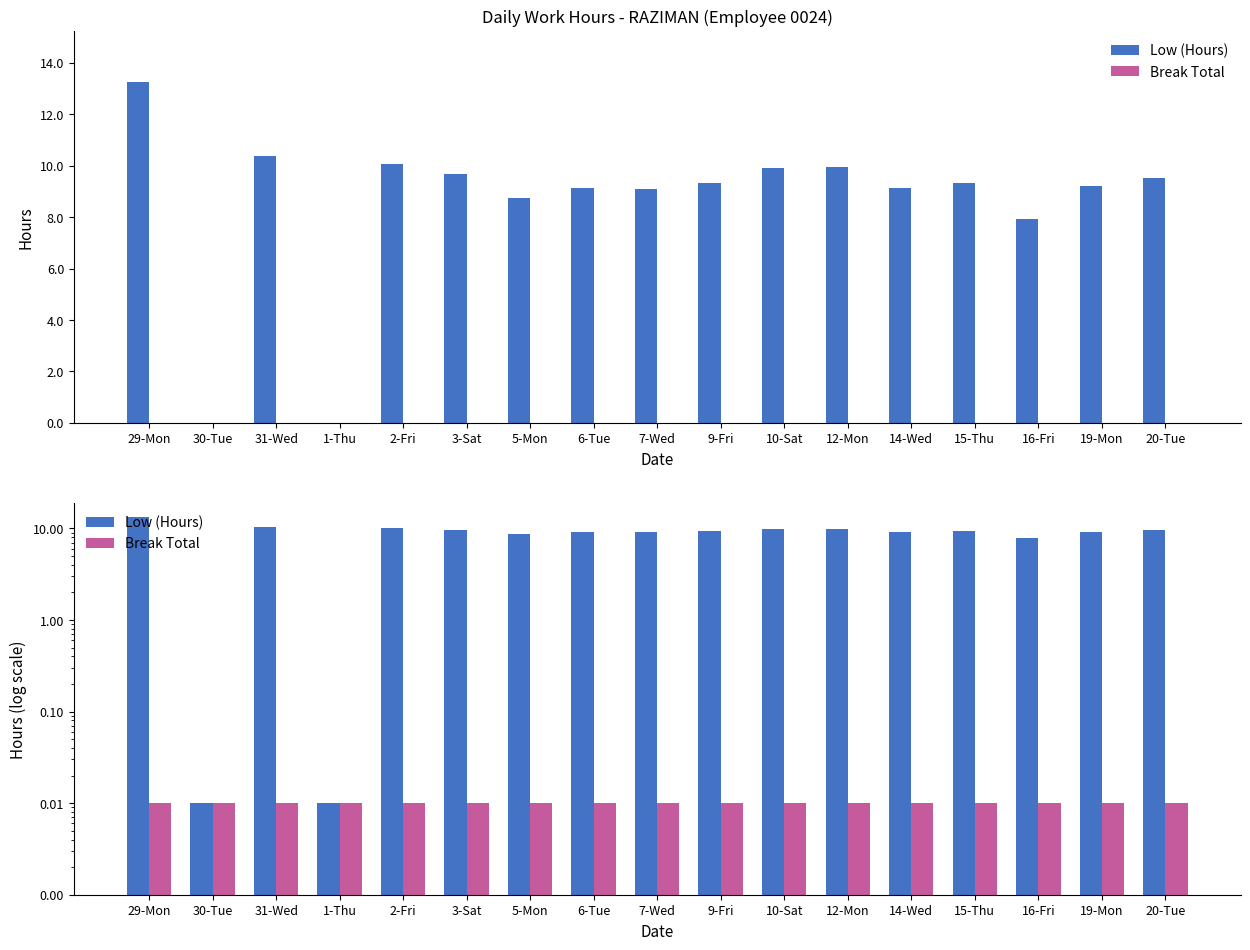

List the series in order of their overall mean, highest first.

Low (Hours), Break Total